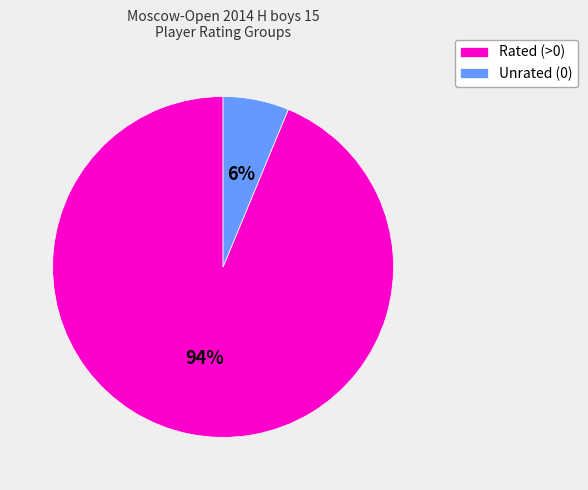

Does any single category account for the majority?

Yes